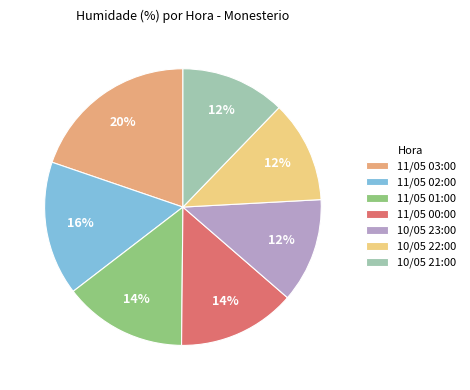

To the nearest percent, what is the average slice percentage?

14%